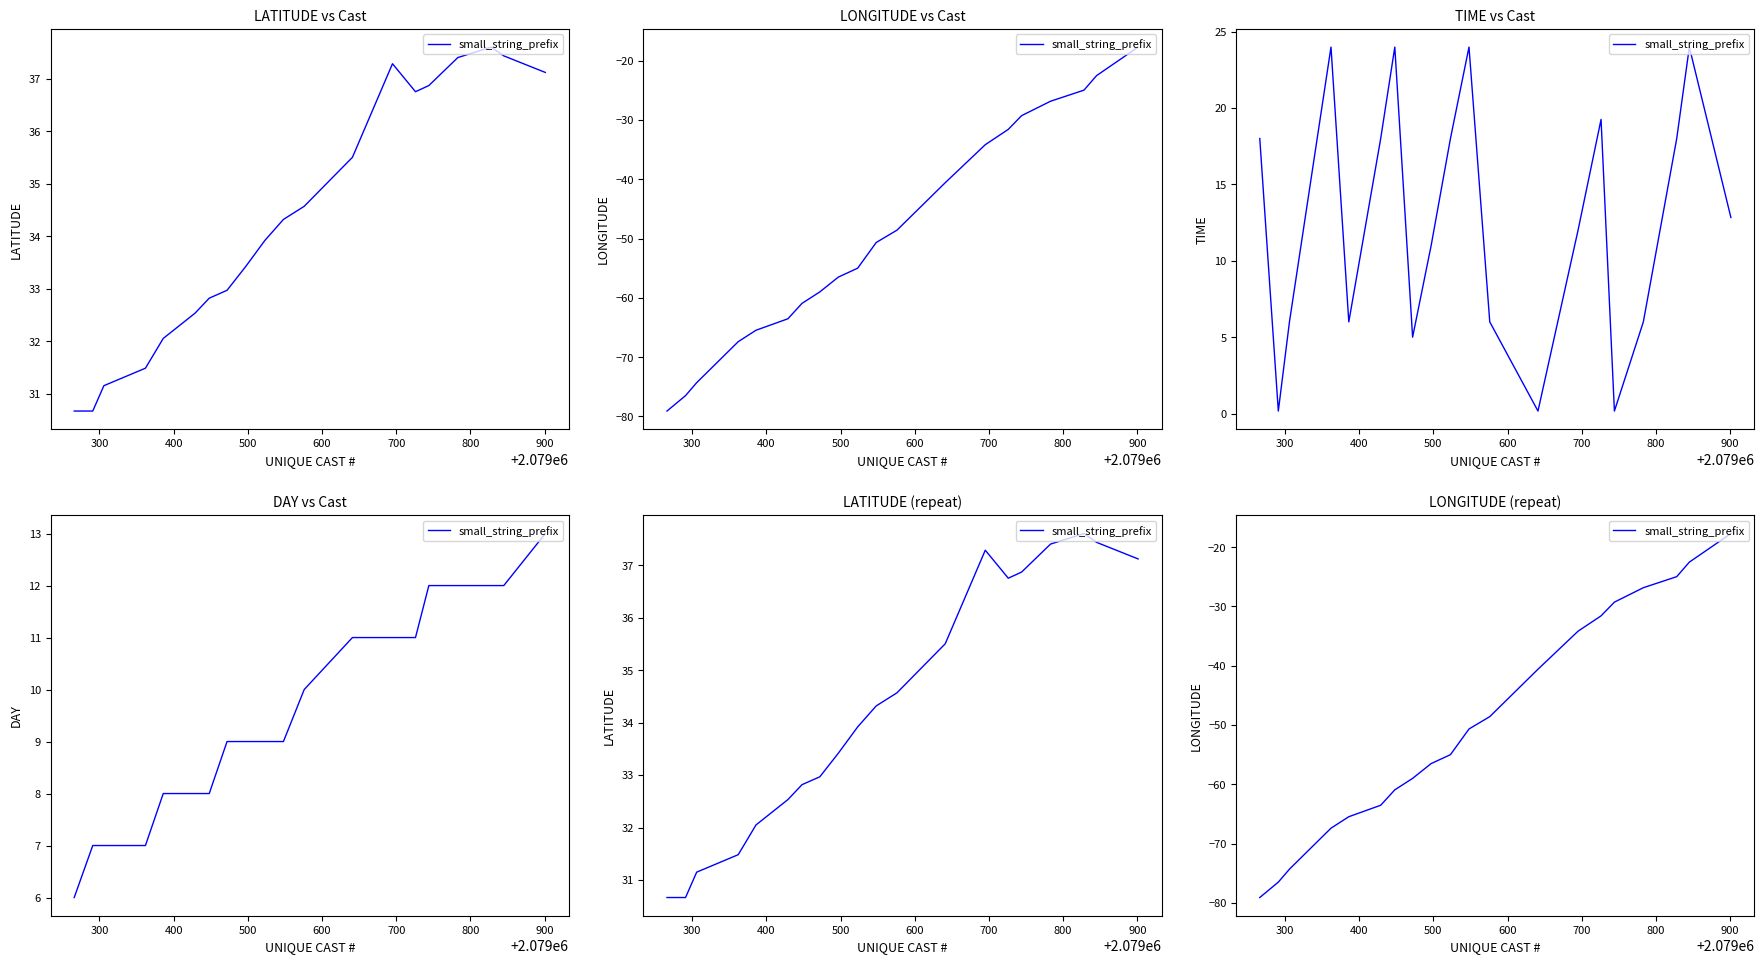

How many series are shown in this chart?

1